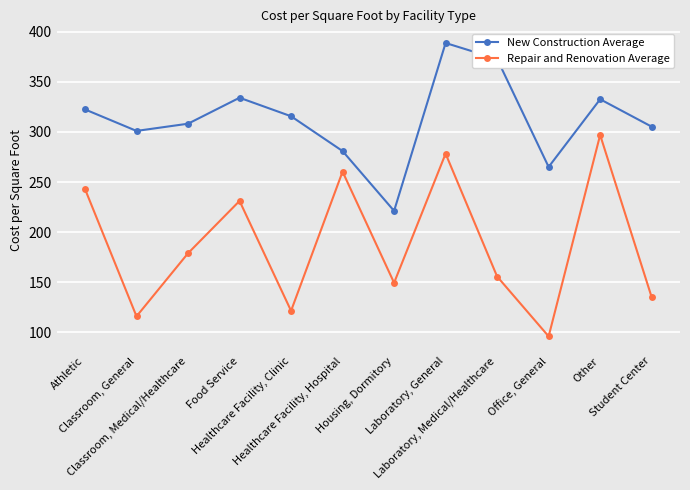

At which label does Repair and Renovation Average first exceed 178?

Athletic